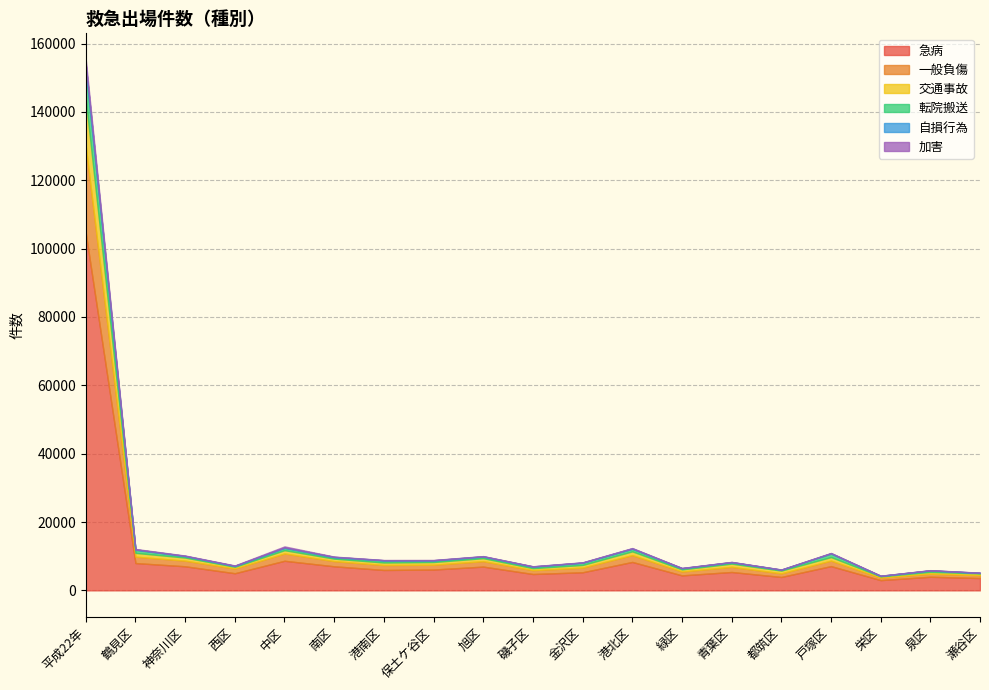

How many interior local valleys does the 転院搬送 series have?

7